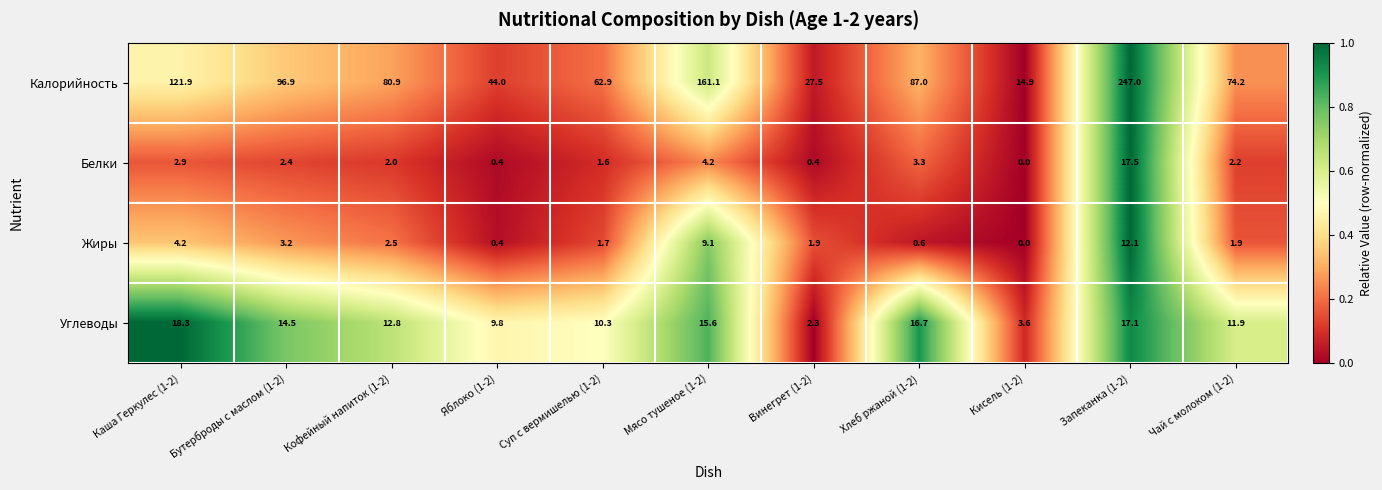

What is the difference between the highest and lowest values at Каша Геркулес (1-2)?

119.0